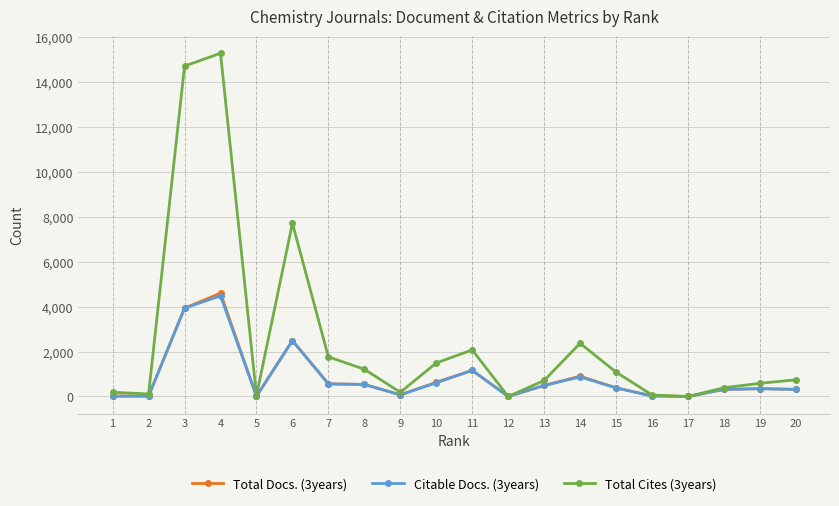

The value of Total Cites (3years) at 14 is 3584. True or false?

False